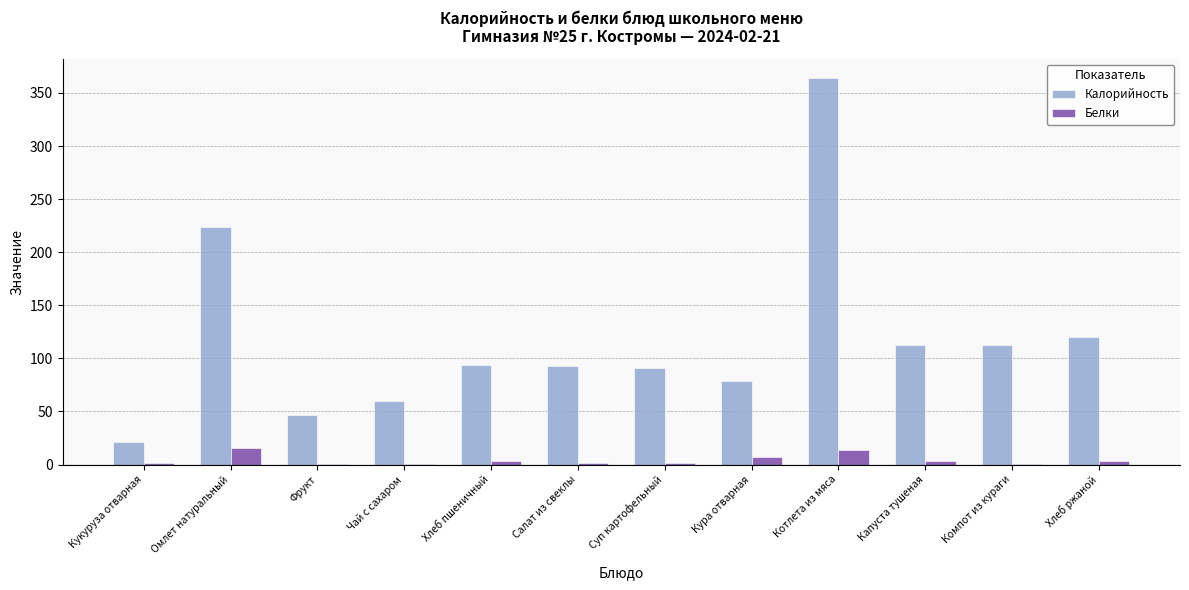

Where is Калорийность nearest to the value 192?

Омлет натуральный